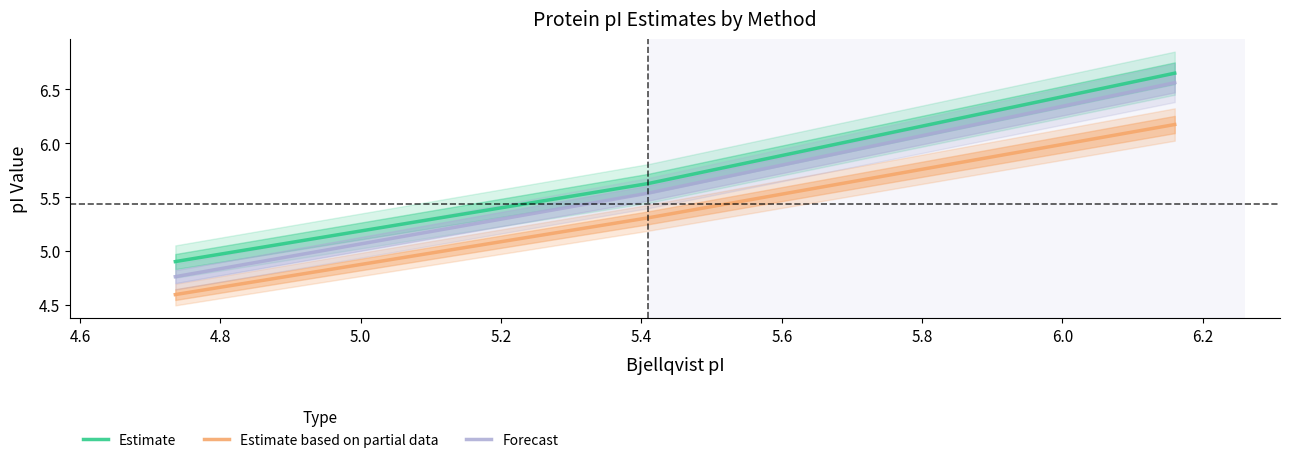

What is the maximum value shown in the chart?

6.6